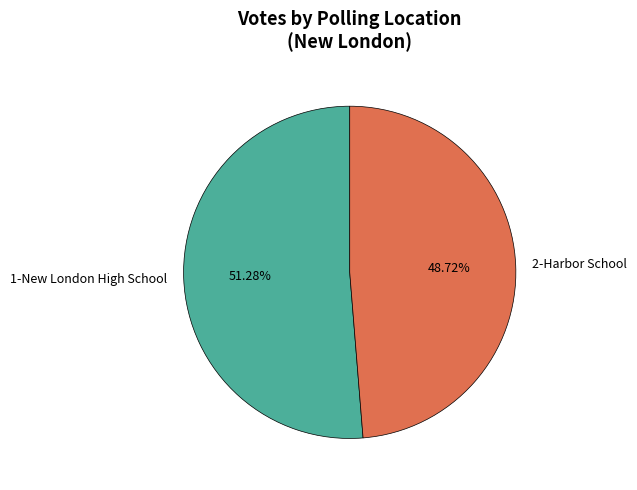

To the nearest percent, what percentage of the pie is 1-New London High School?

51%